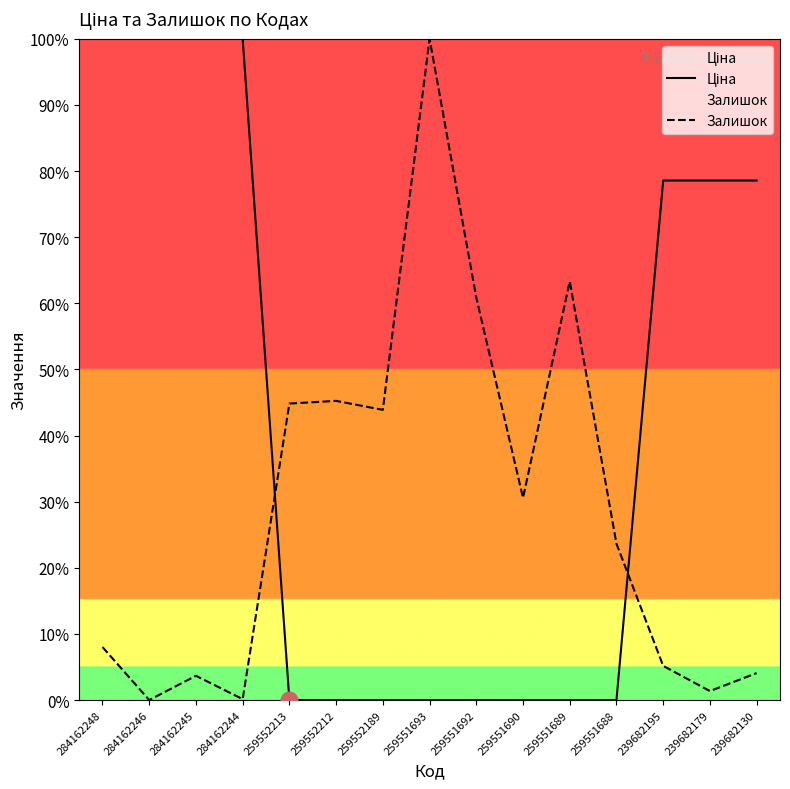

What is the difference between the maximum and minimum values in the Залишок series?

100.0